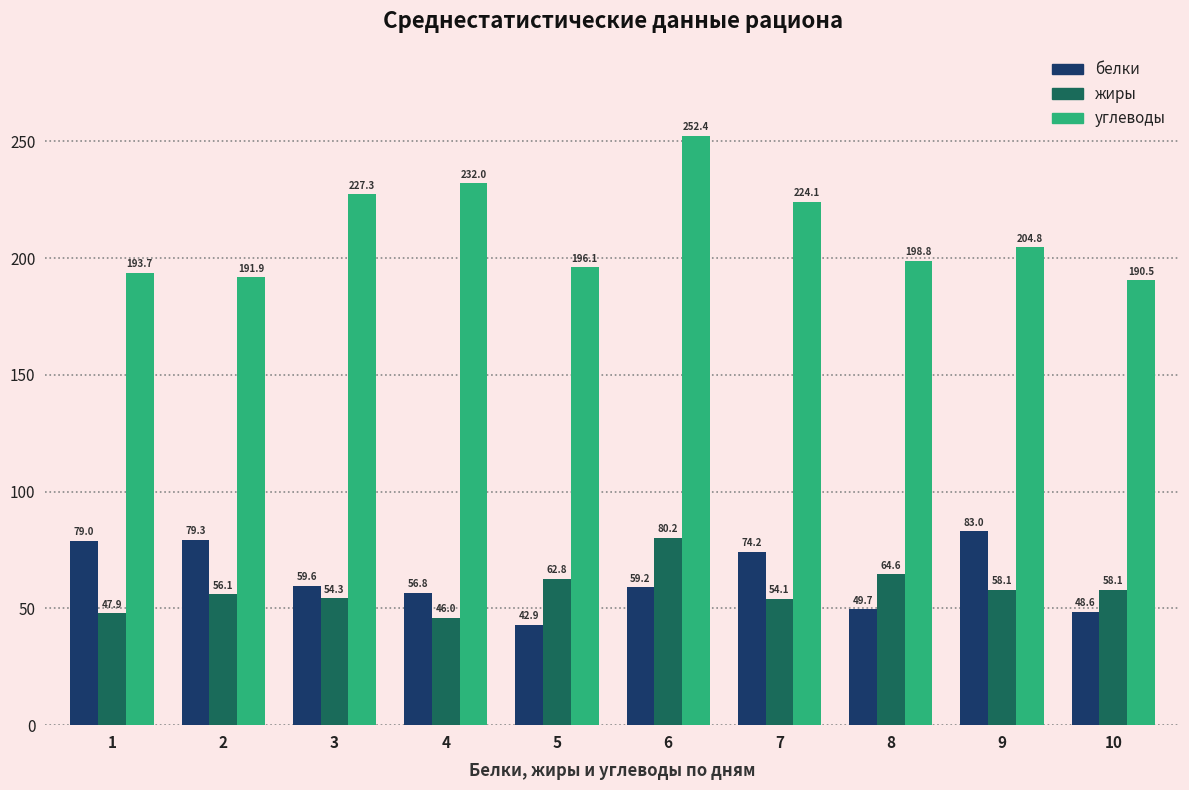

What is the sum of all углеводы values?

2111.7